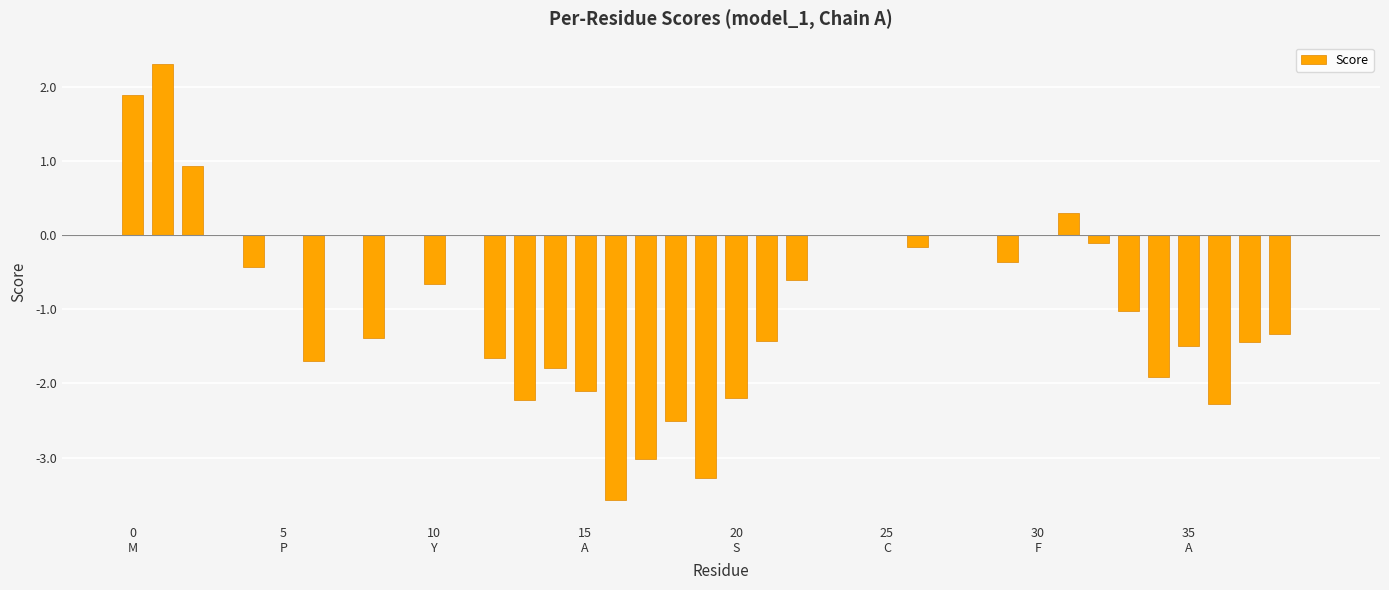

What is the maximum value shown in the chart?

2.3